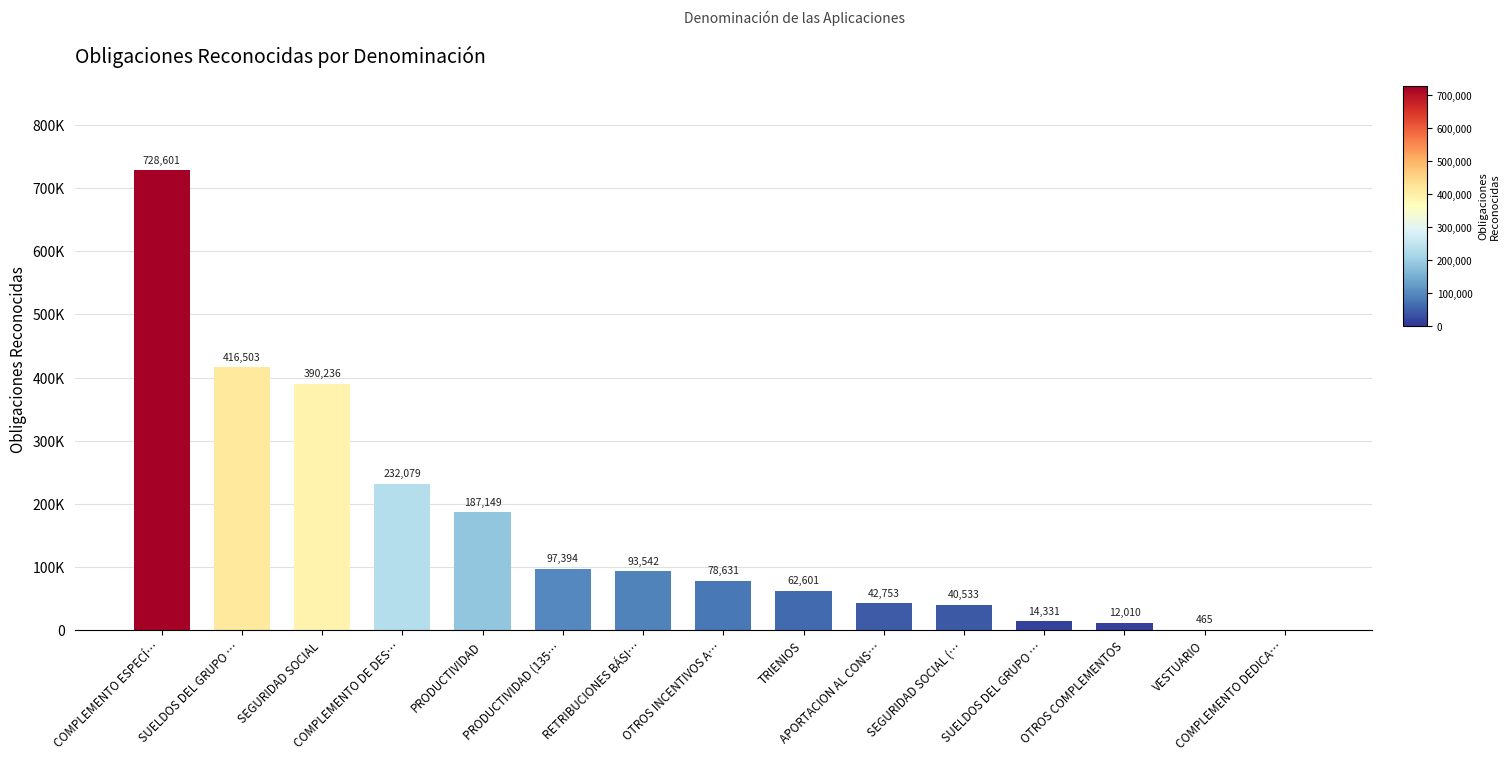

Are the bars horizontal?

No